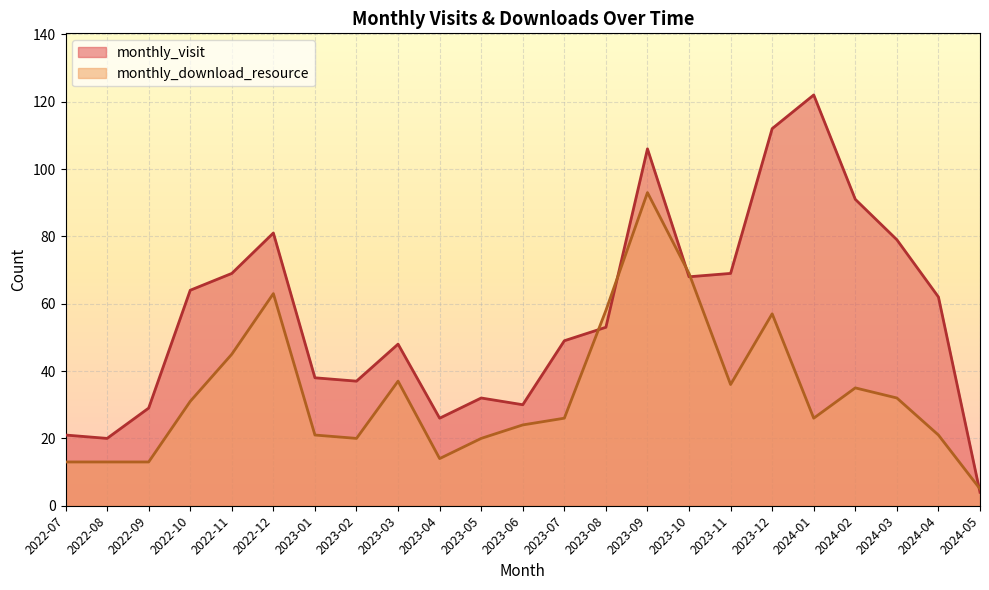

Rank the series by their maximum value, from lowest to highest.

monthly_download_resource, monthly_visit